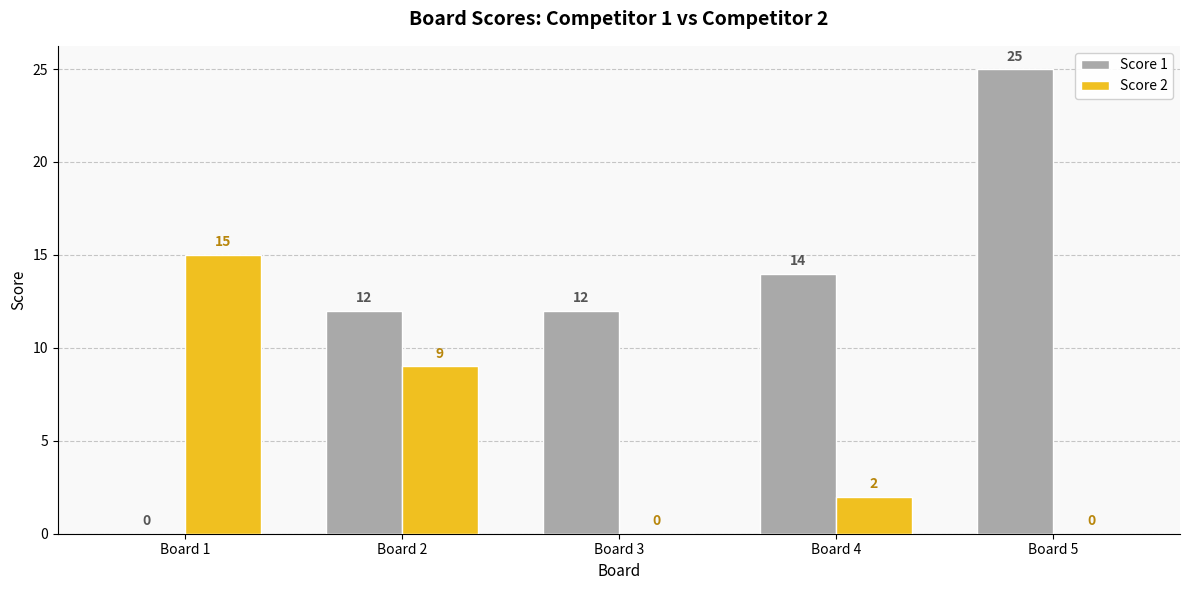

The Score 1 series shows 37 at Board 5. True or false?

False